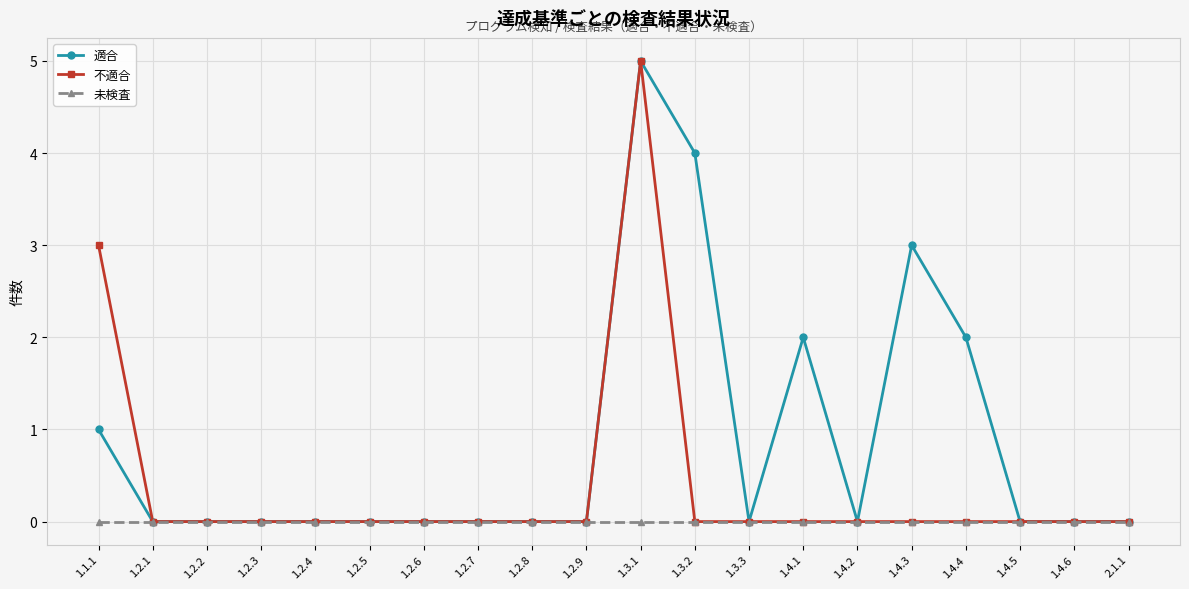

What position from the left is 1.2.6?

7